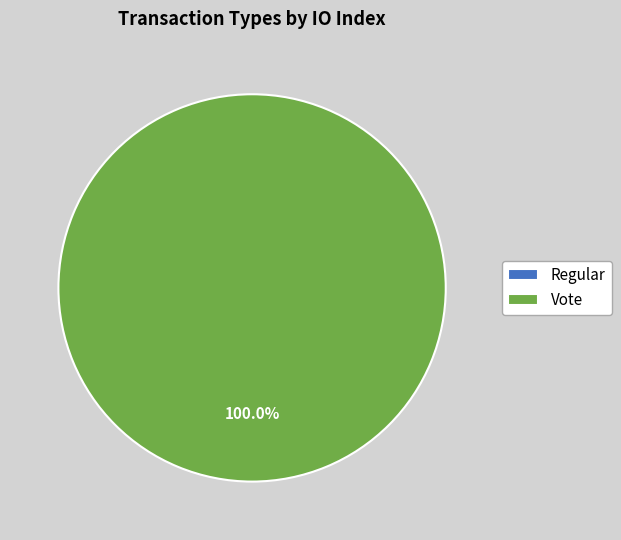

To the nearest percent, what is the combined percentage of Vote and Regular?

100%